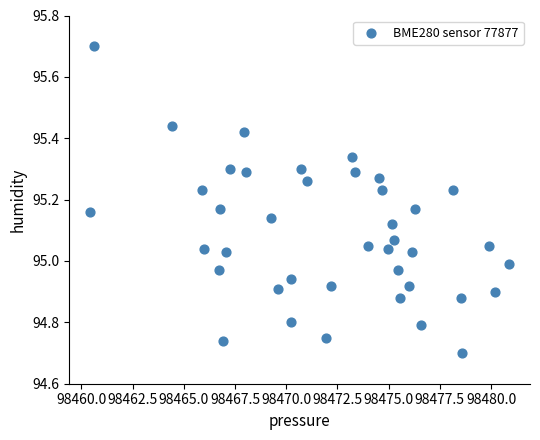

What is the range of X values (max minus min)?

20.4